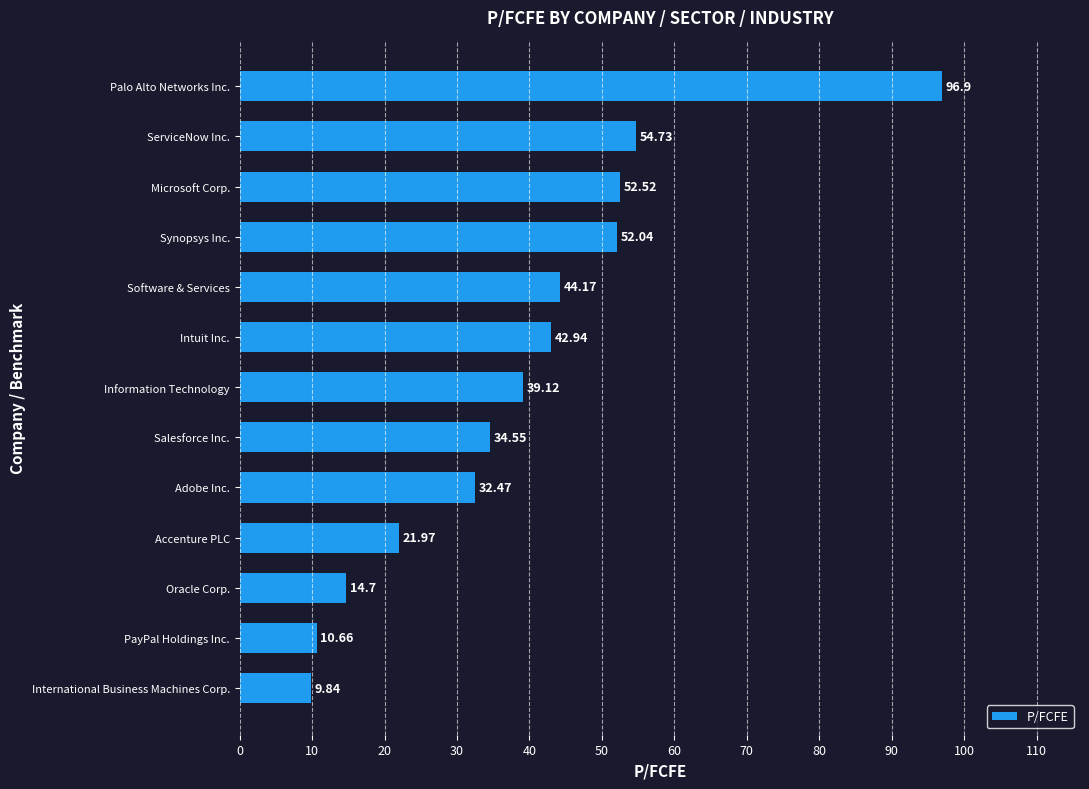

Which category has the lowest value across all series?

International Business Machines Corp.